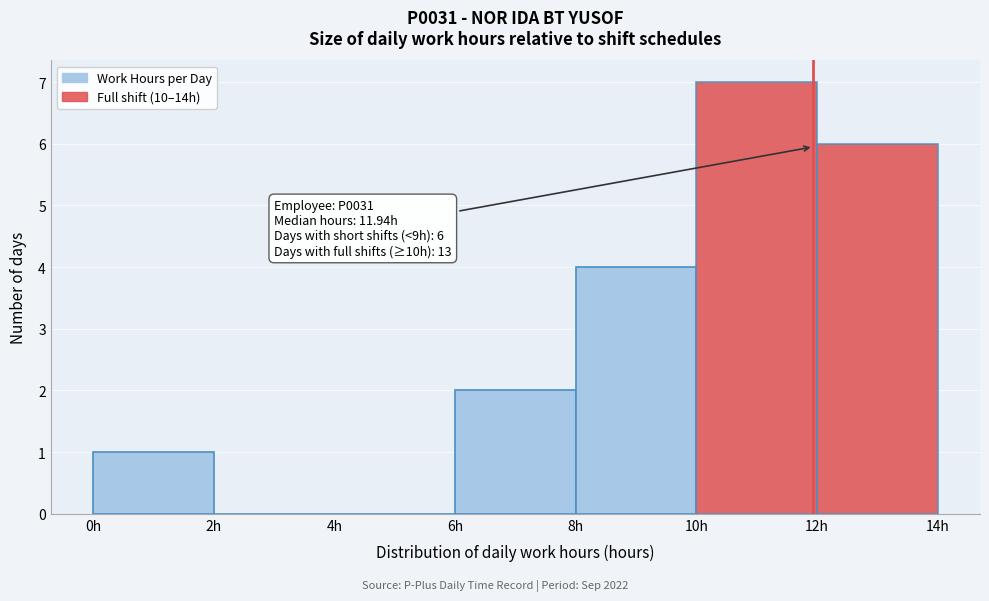

Which range on the x-axis has the tallest bar?

10 to 12